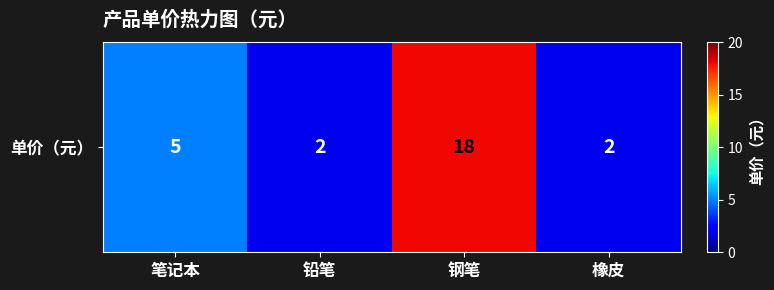

What is the difference between the values at 笔记本 and 铅笔?

3